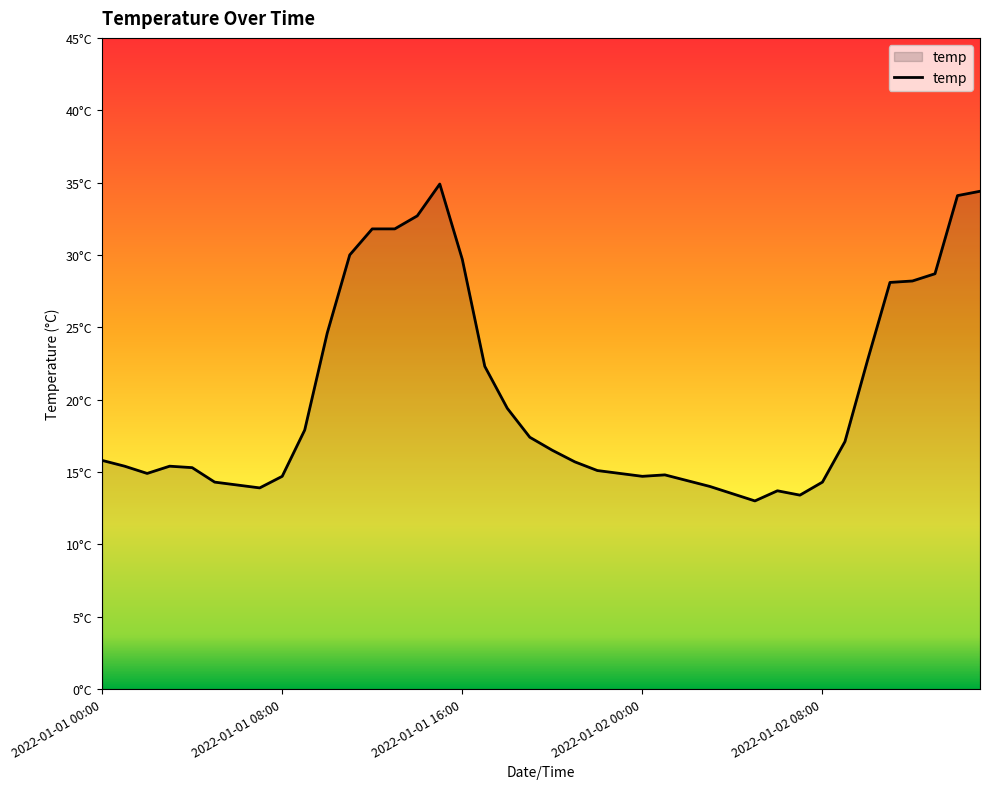

Which label corresponds to the smallest value in the chart?

2022-01-02 05:00